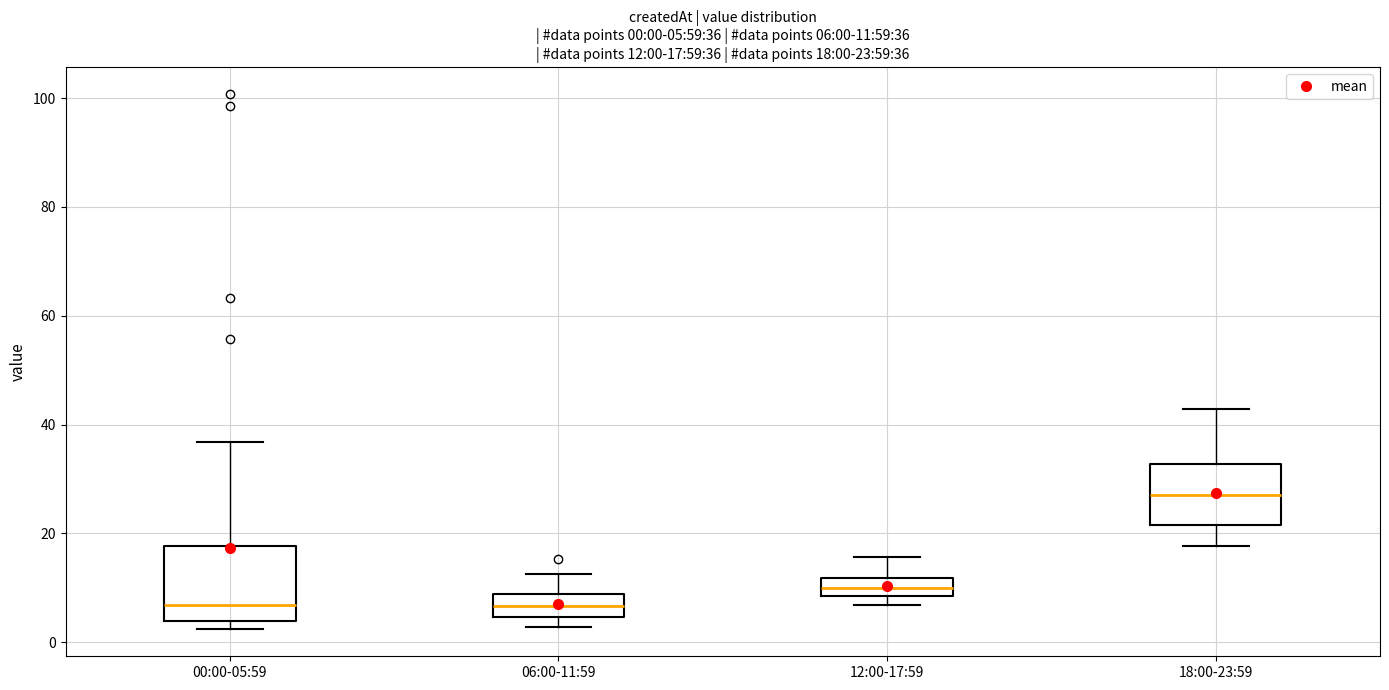

Which box is the tallest, from its lower edge to its upper edge?

00:00-05:59